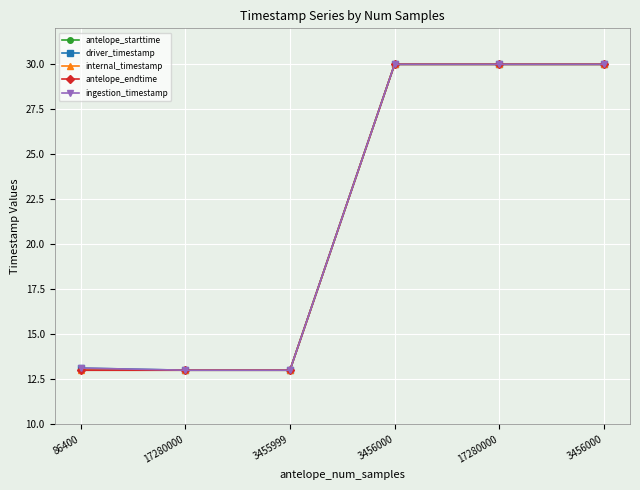

Does the chart have visible grid lines?

Yes